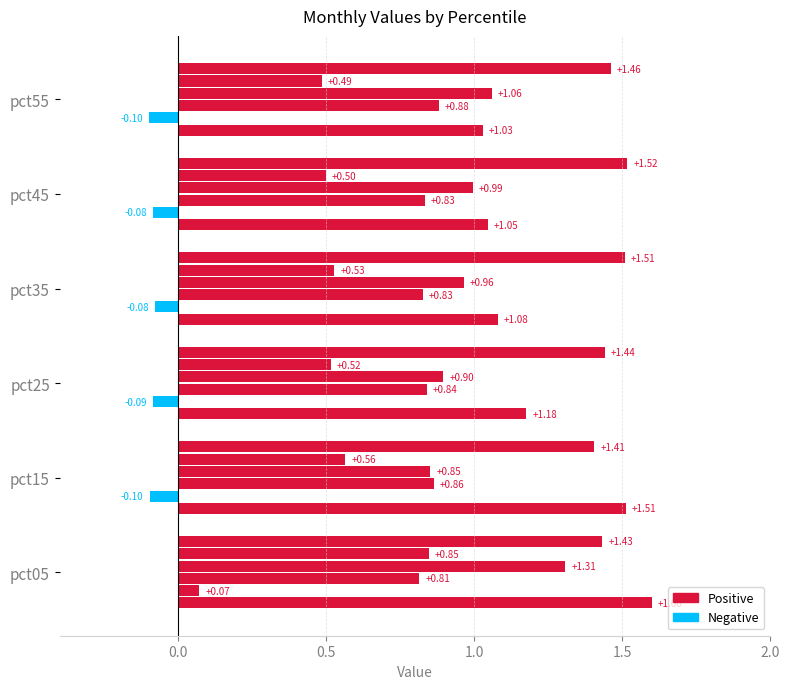

Count the number of categories in the chart.

6